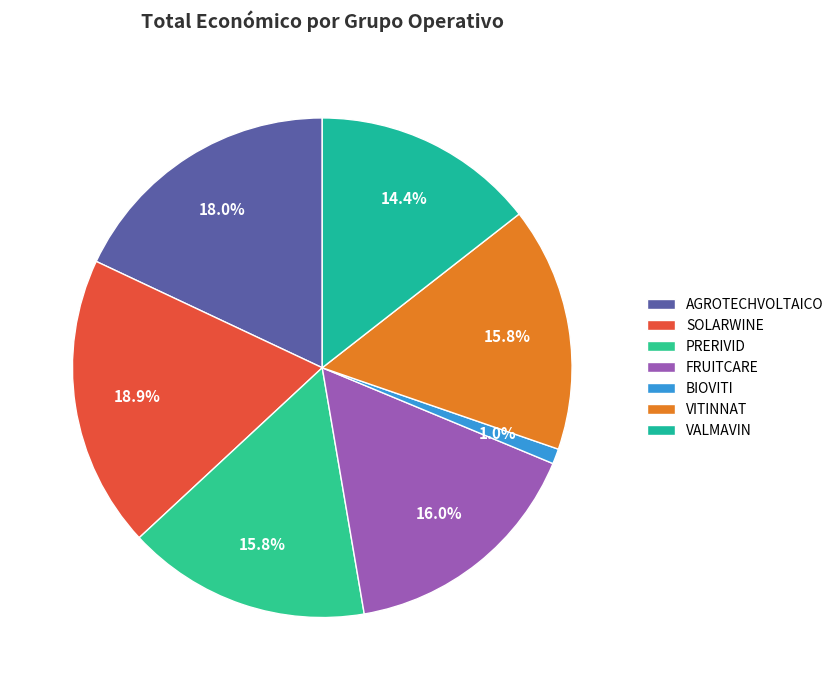

To the nearest percent, what percentage of the pie is AGROTECHVOLTAICO?

18%